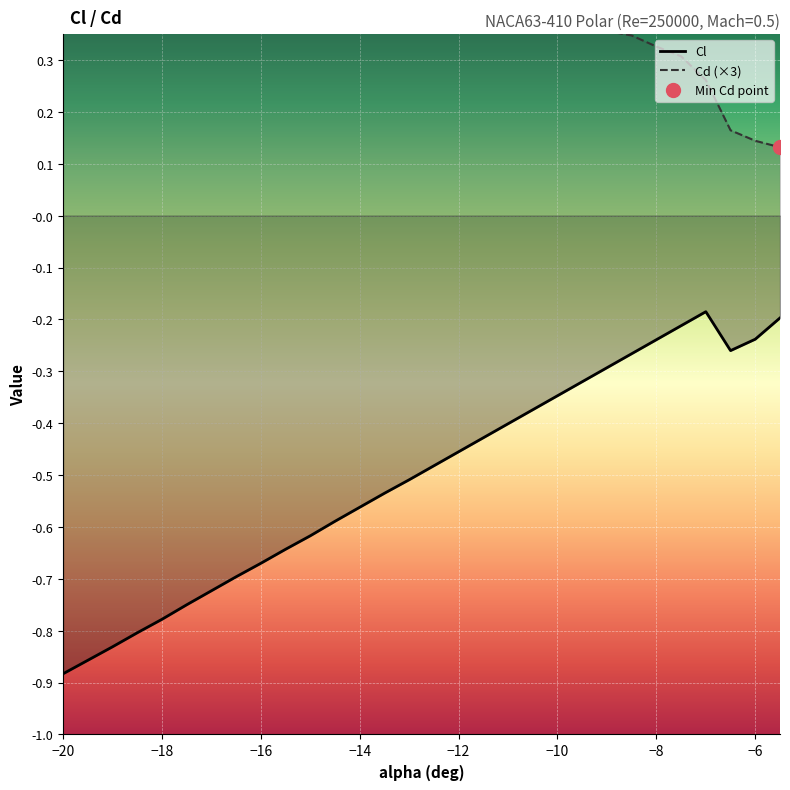

True or false: Cd and Cl cross at least once.

False